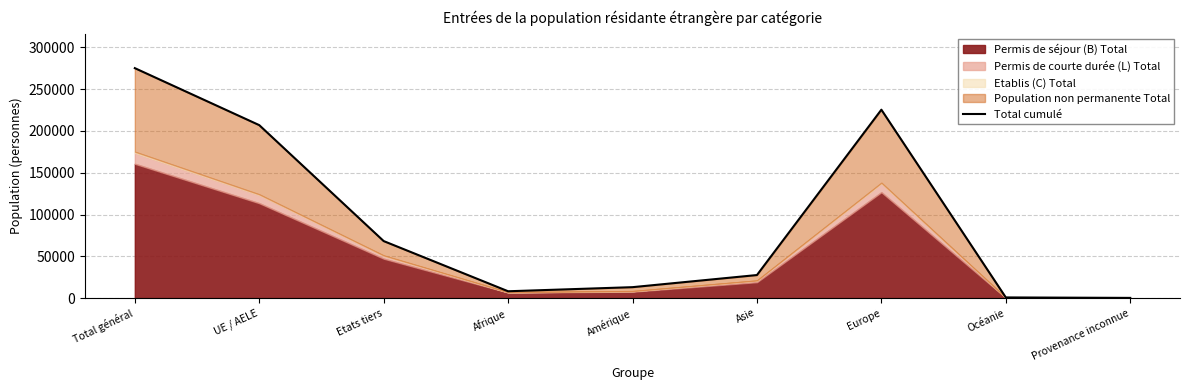

What is the label of the 2nd point from the right?

Océanie